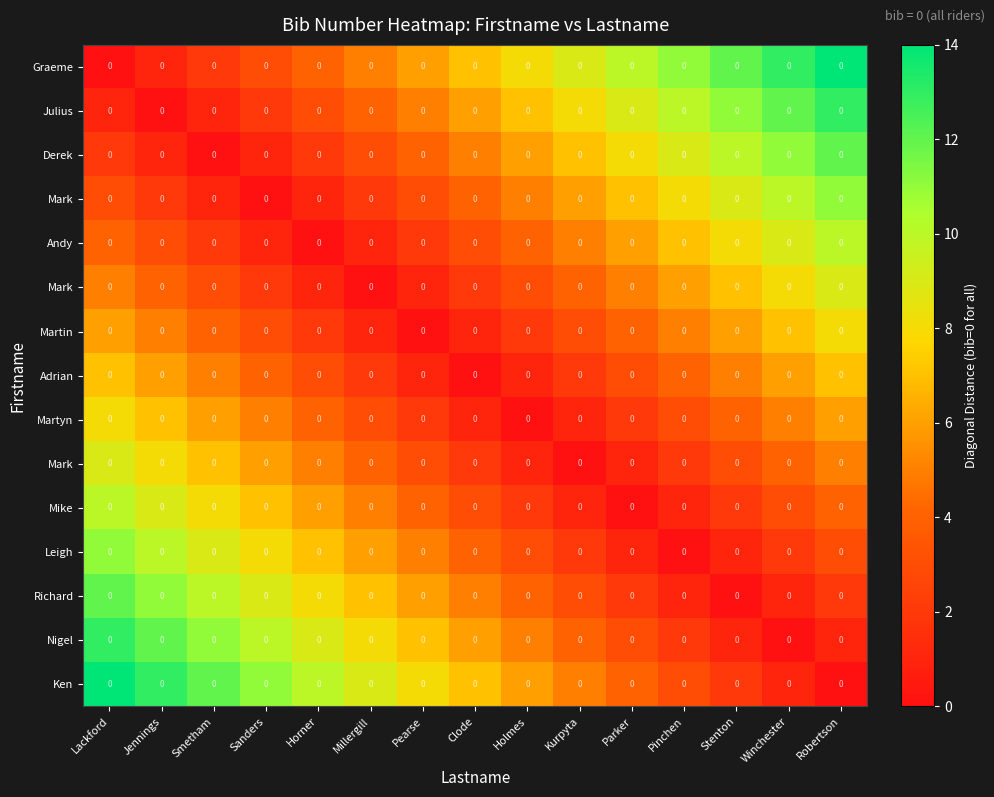

What is the total value across all series at Parker?

65